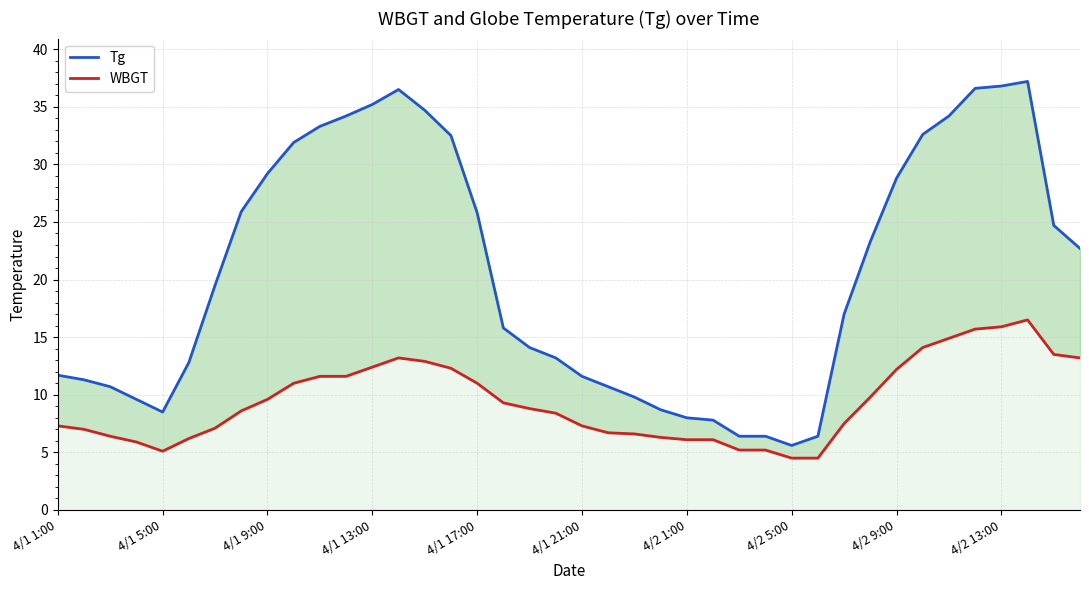

The WBGT series shows 22.8 at 38. True or false?

False